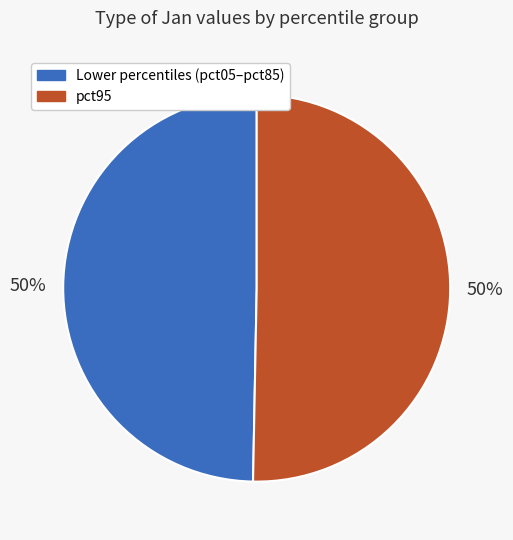

To the nearest percent, what is the average slice percentage?

50%